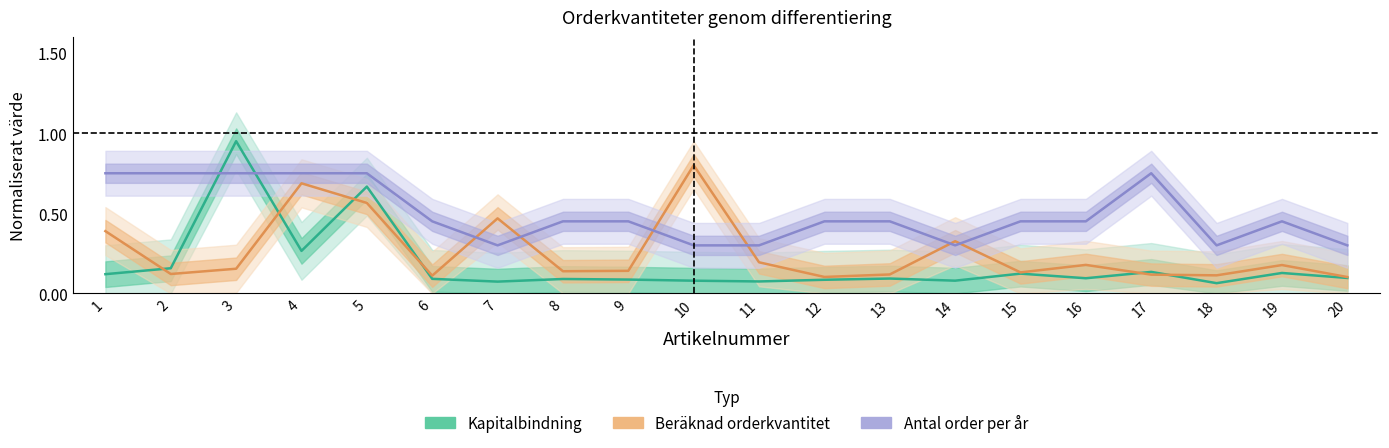

What is the greatest value displayed?

1.0